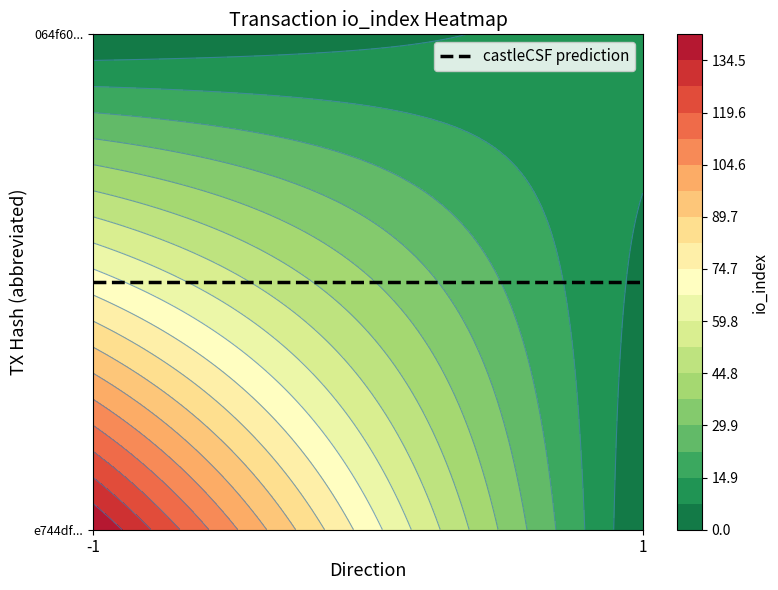

List the series in order of their overall mean, highest first.

e744dfcbb92c636331d06478abeeffe4d99d65c, 064f6020a16e07421a26c0e049f27a1080bba67